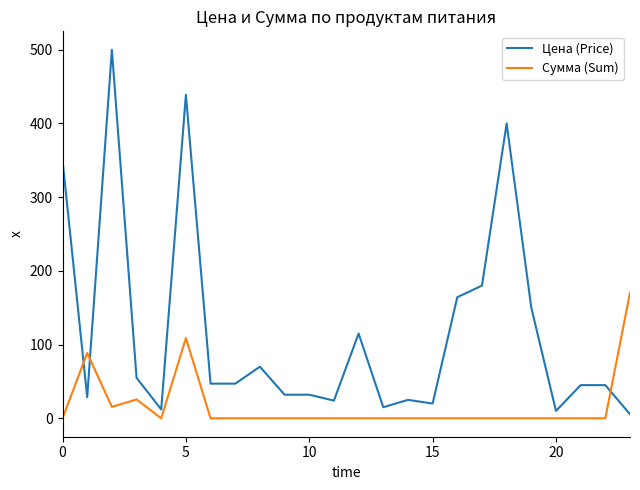

Rank the series by their average value, from highest to lowest.

Цена (Price), Сумма (Sum)